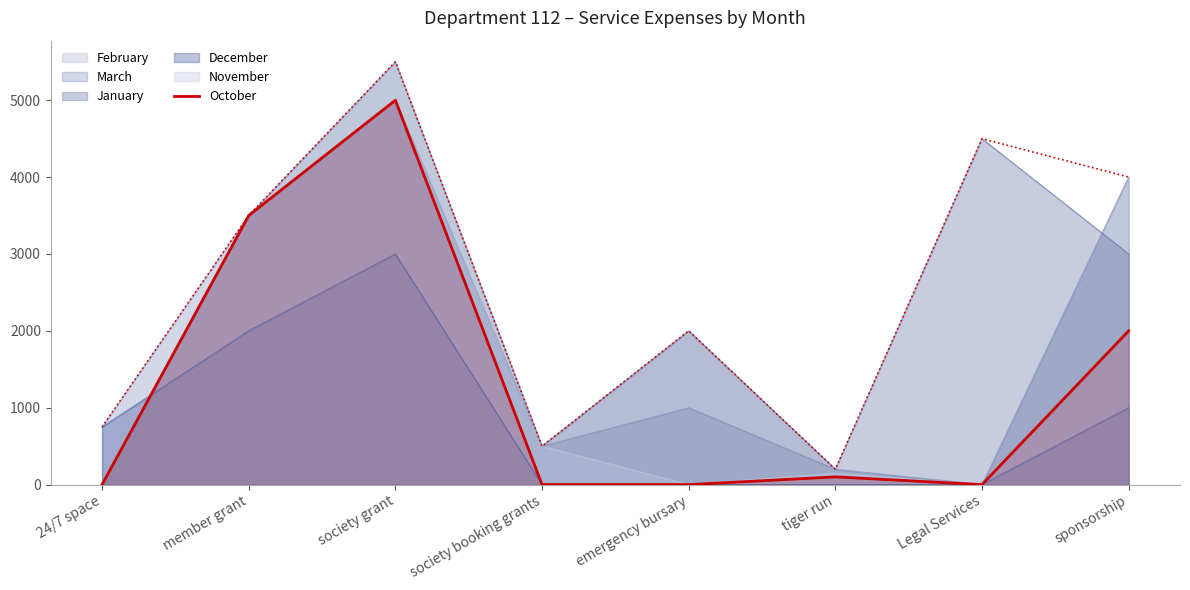

At which category does the chart reach its minimum across all series?

24/7 space